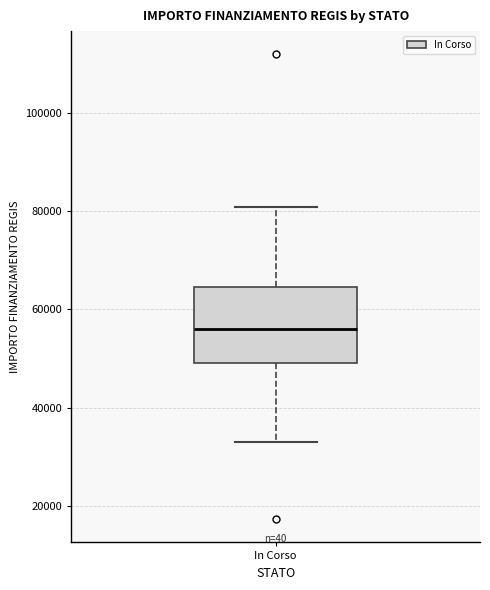

Where is the lower edge of the box for In Corso on the y-axis? The values are not printed on the chart, so give them approximately, as read against the axis.

50000